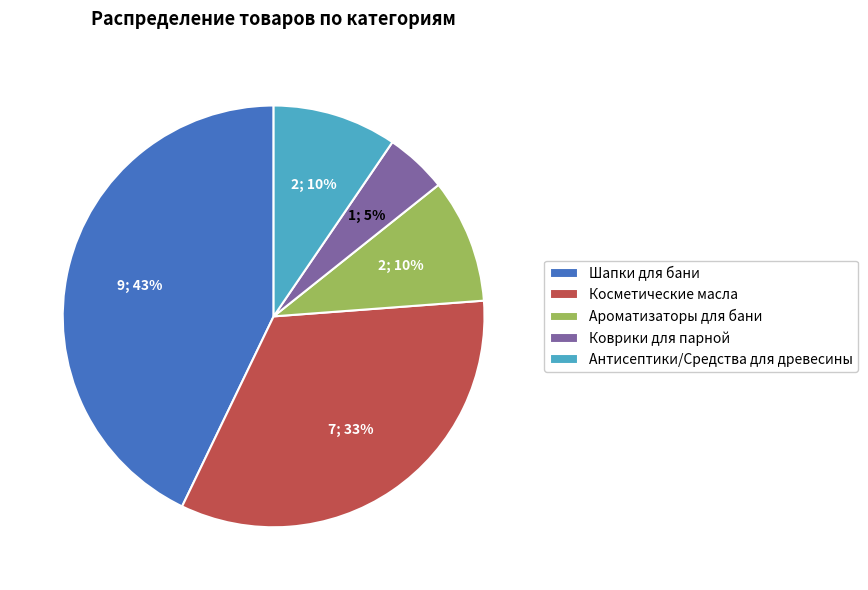

Is it true that Косметические масла is 33% of the pie?

True